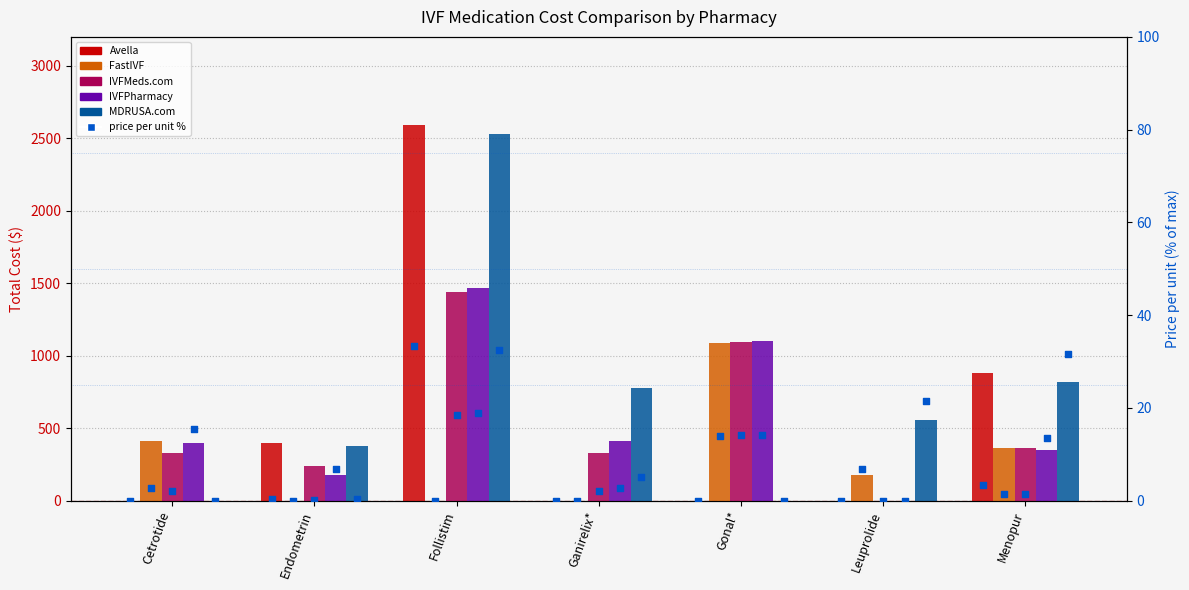

Which series has the widest spread of Y values?

Avella